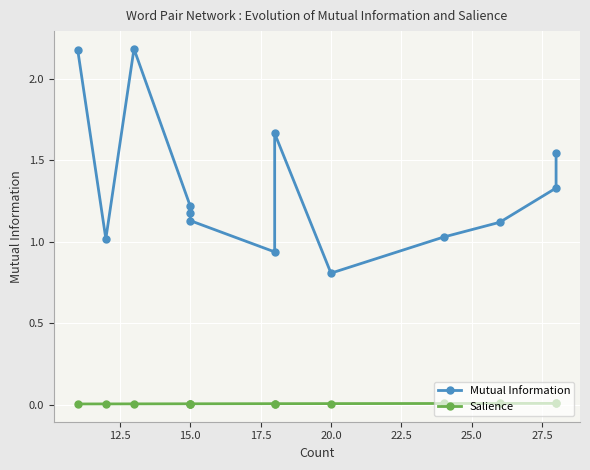

True or false: Salience has a value of 0.0 at 25.0.

False